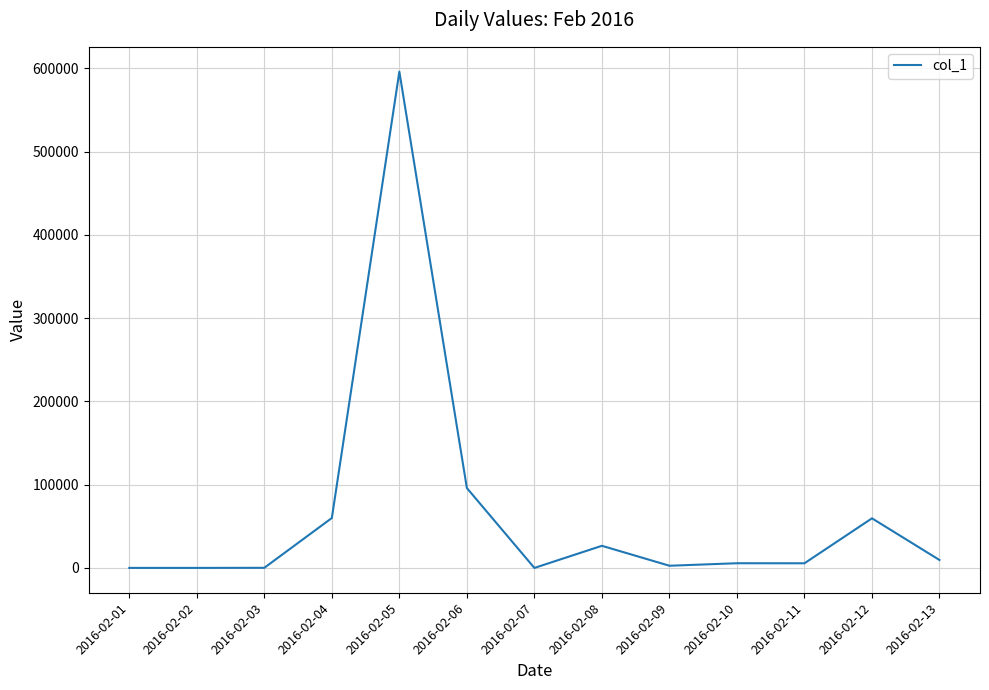

What is the greatest value displayed?

595959